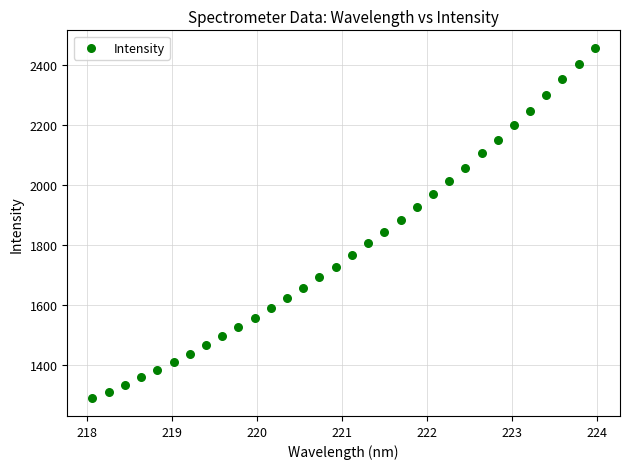

What is the range of X values (max minus min)?

5.9